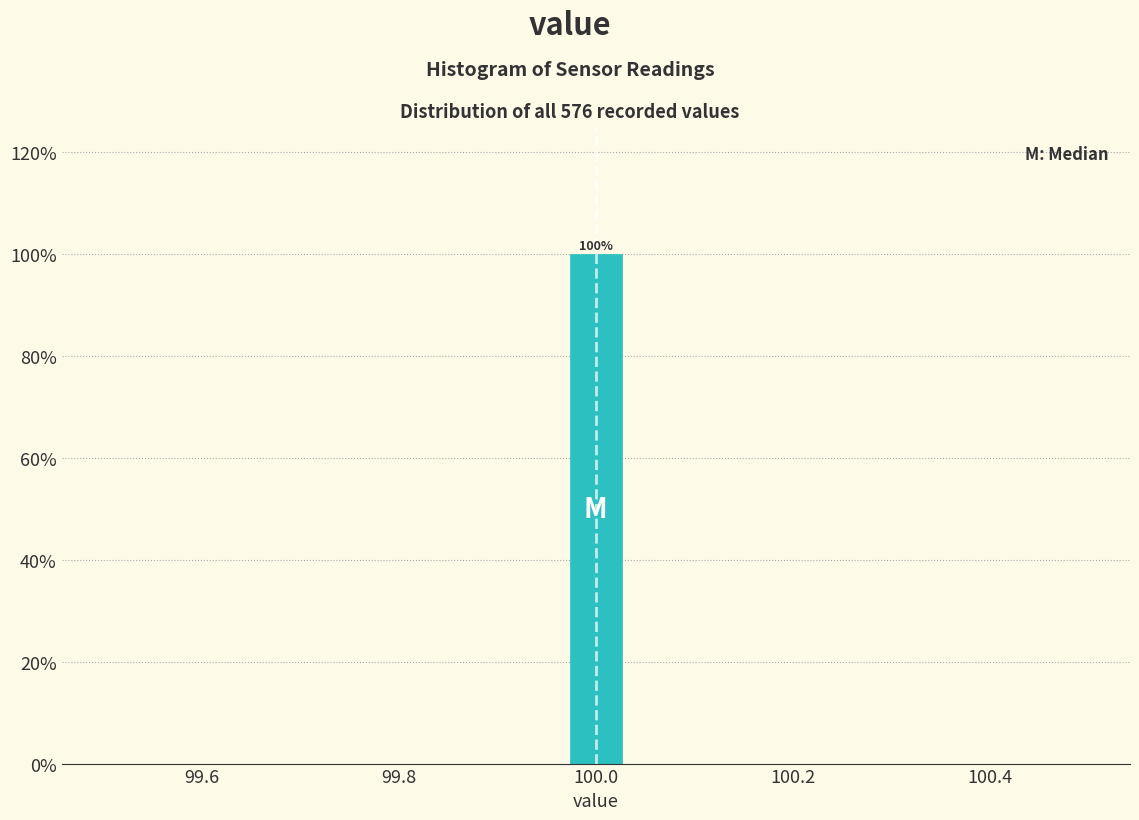

Read against the x-axis, roughly where is the centre of the tallest bar?

100.00